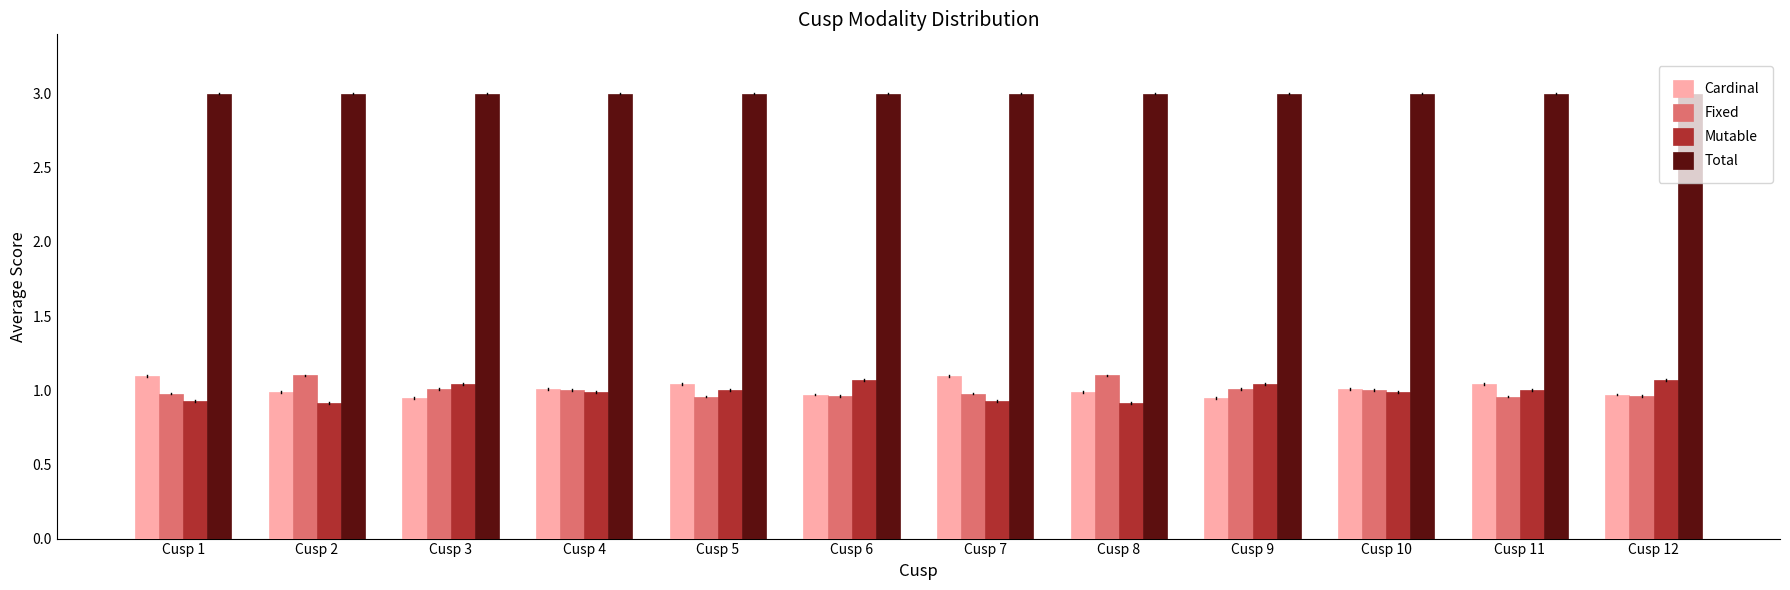

What is the difference between the highest and lowest values at Cusp 4?

2.0